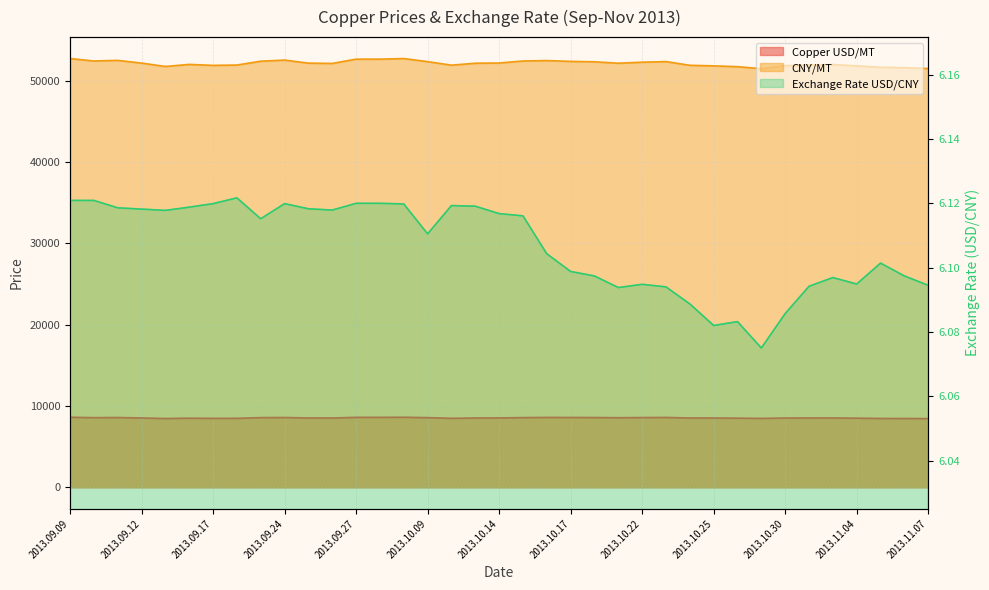

What are all the series names shown in the legend?

Copper USD/MT, CNY/MT, Exchange Rate USD/CNY